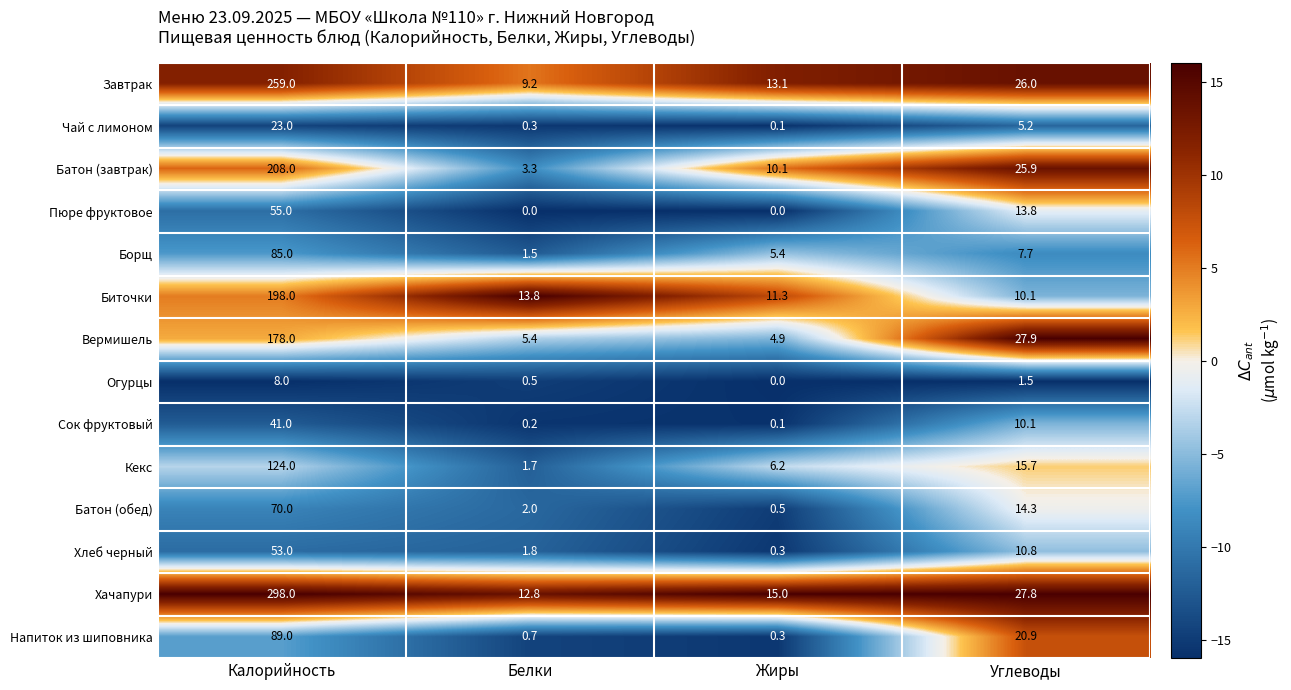

Which series has the largest range (max minus min)?

Хачапури